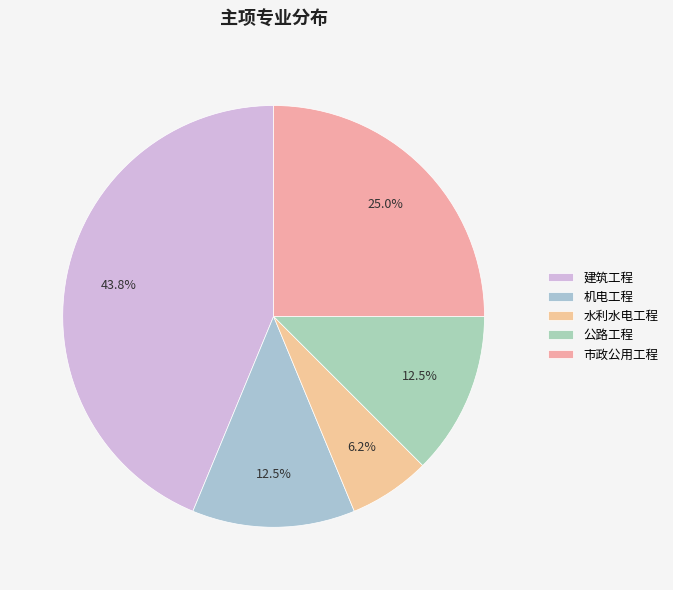

How many slices are in this pie chart?

5